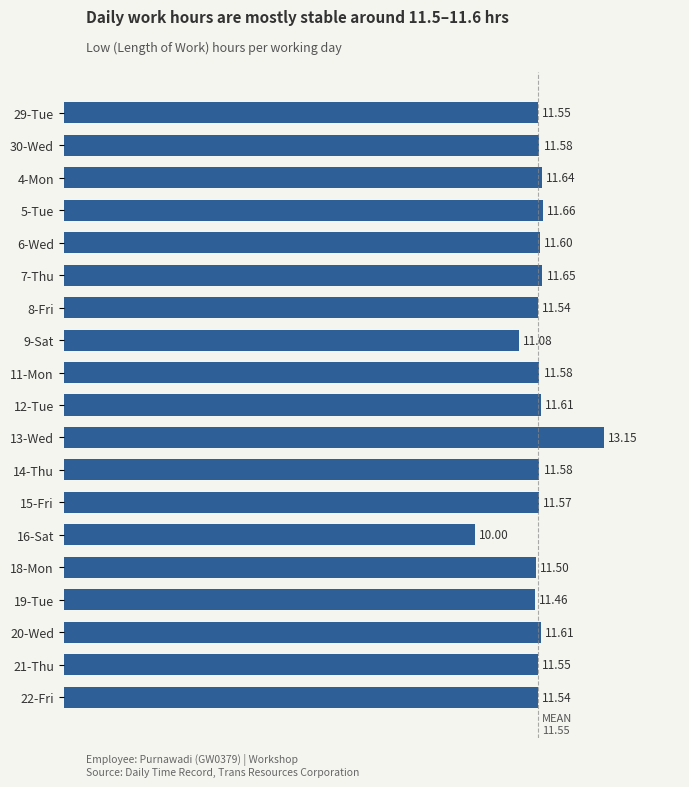

What is the difference between the values at 7-Thu and 13-Wed?

1.5